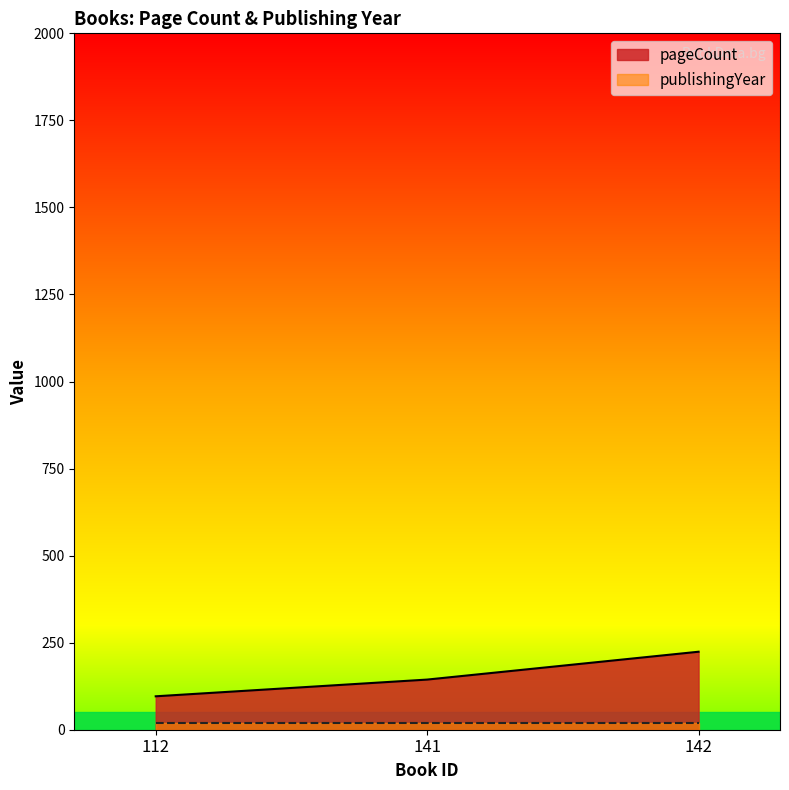

Approximately how many times larger is the value at 141 compared to 142?

0.6